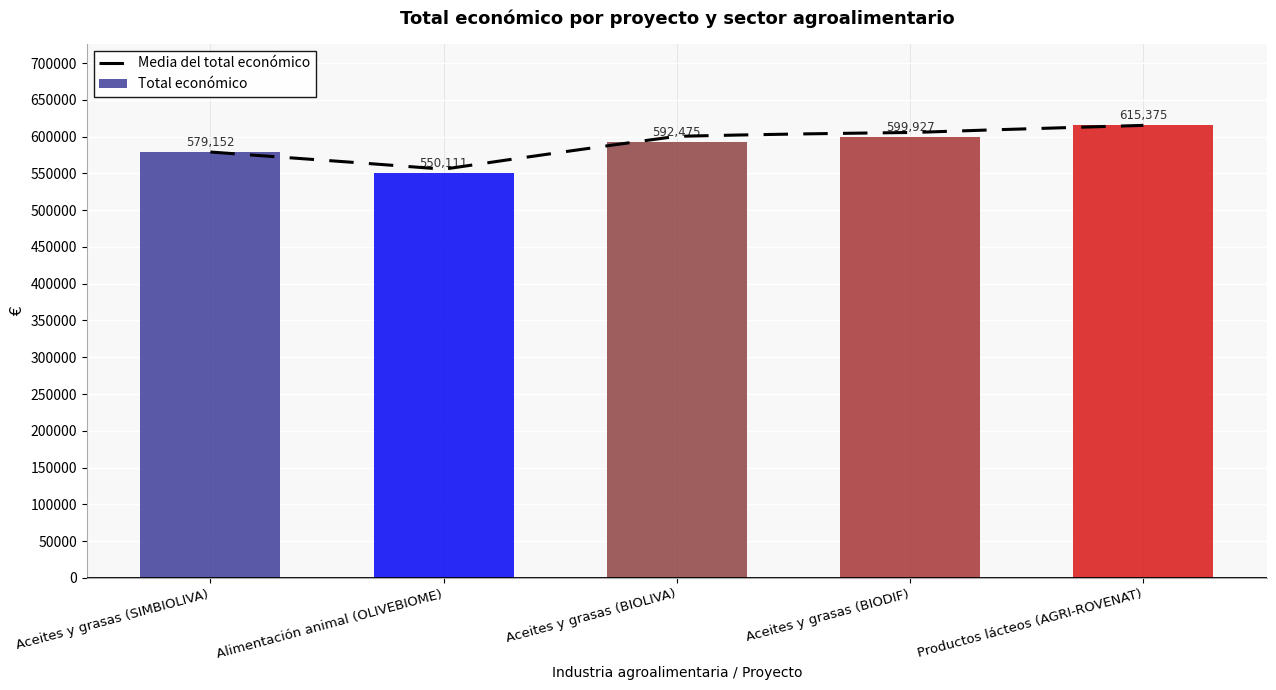

True or false: the data shows 550111 at Alimentación animal (OLIVEBIOME).

True